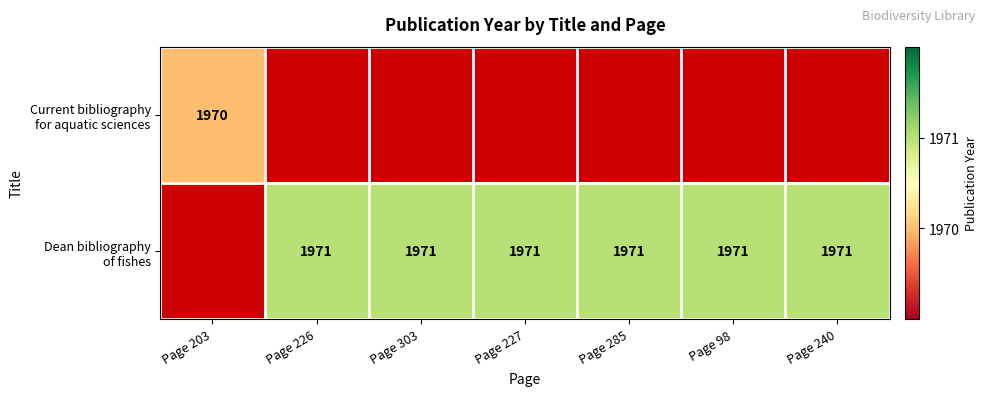

Which has a higher value, Page 98 or Page 285?

Page 285